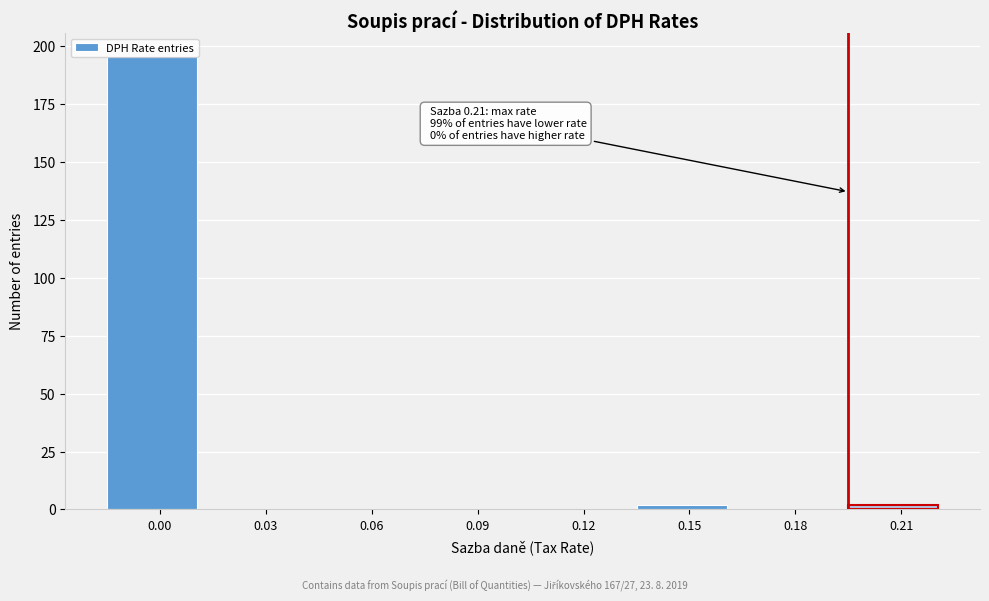

What is the change in value from 0.00 to 0.06?

-196